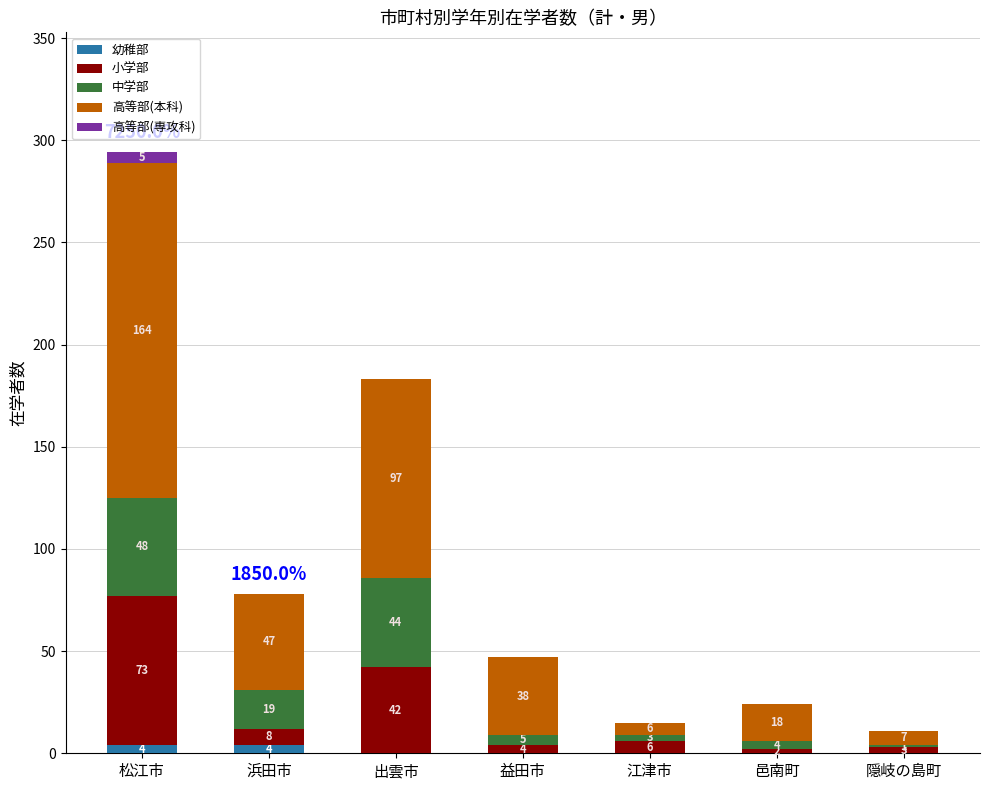

What is the highest value of the 幼稚部 series?

4